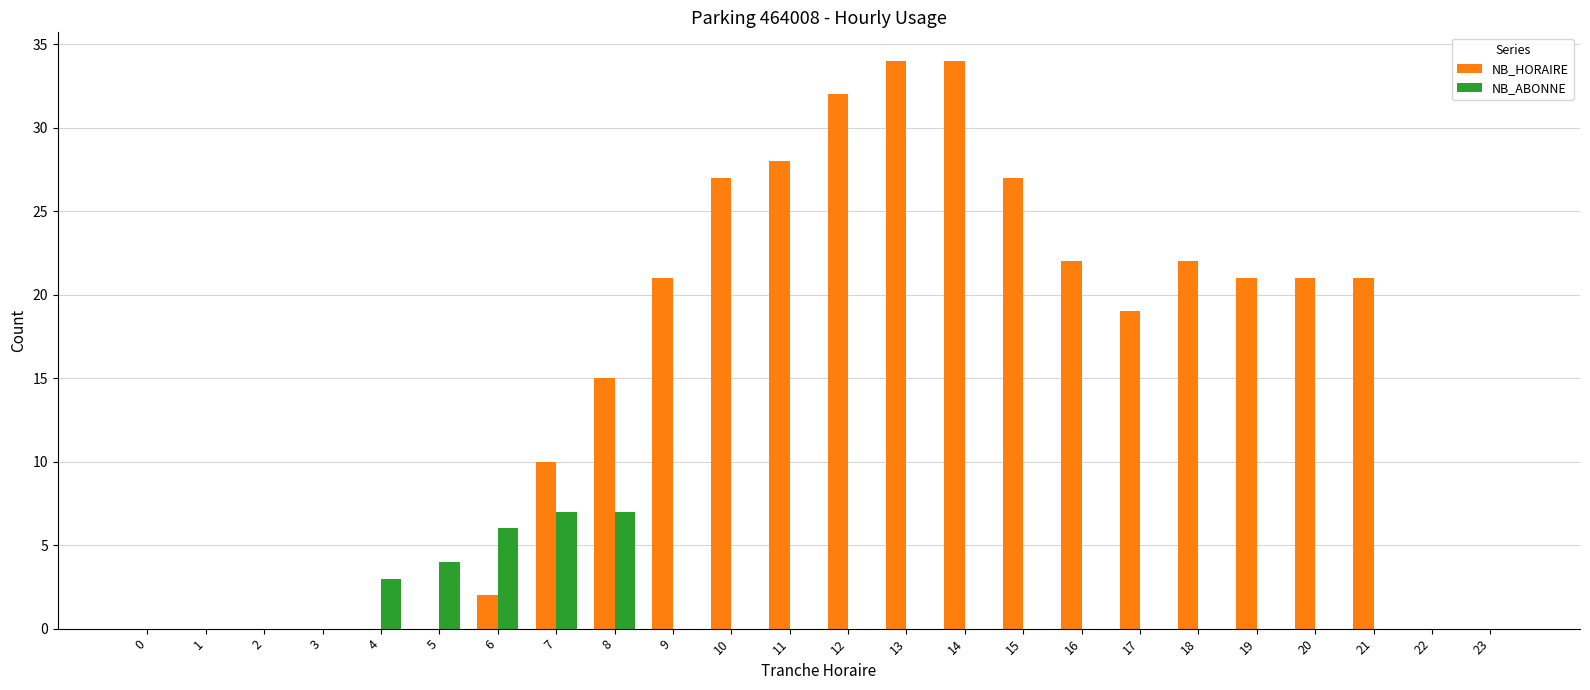

Is the value of NB_ABONNE at 23 greater than the value of NB_HORAIRE at 13?

No